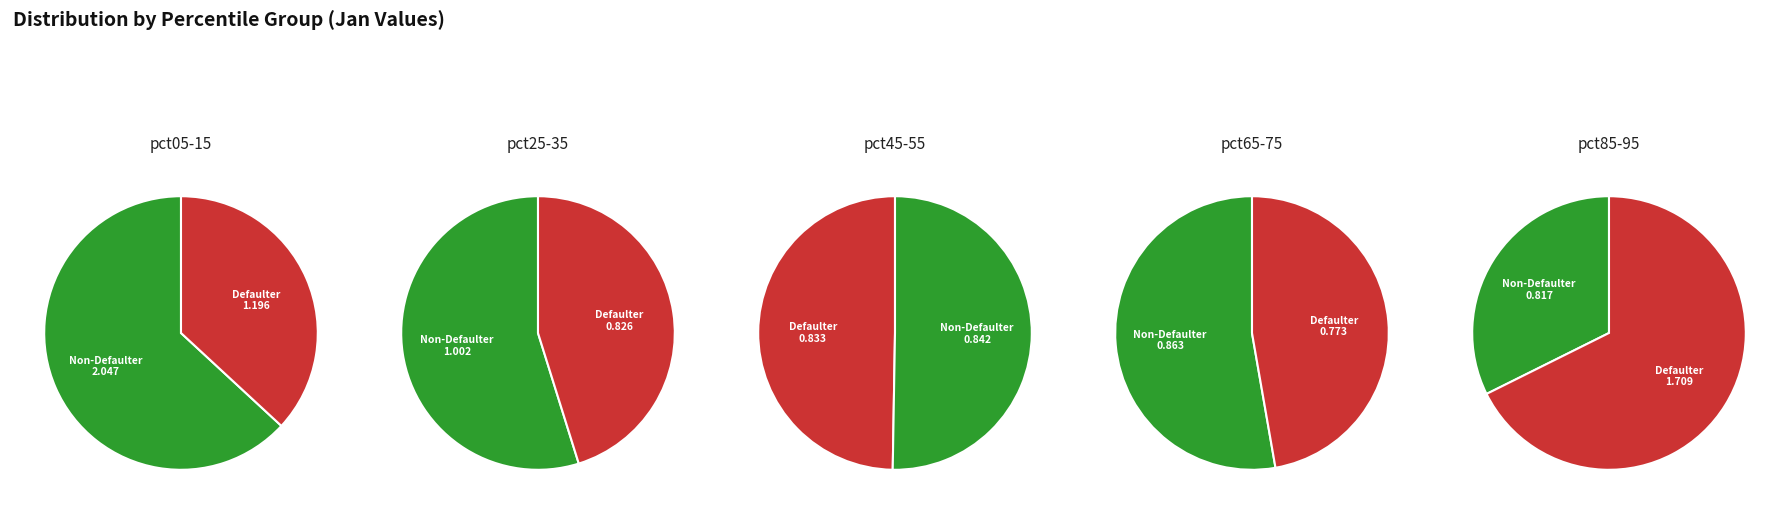

Approximately how many times larger is the value at pct15 compared to pct05?

0.6